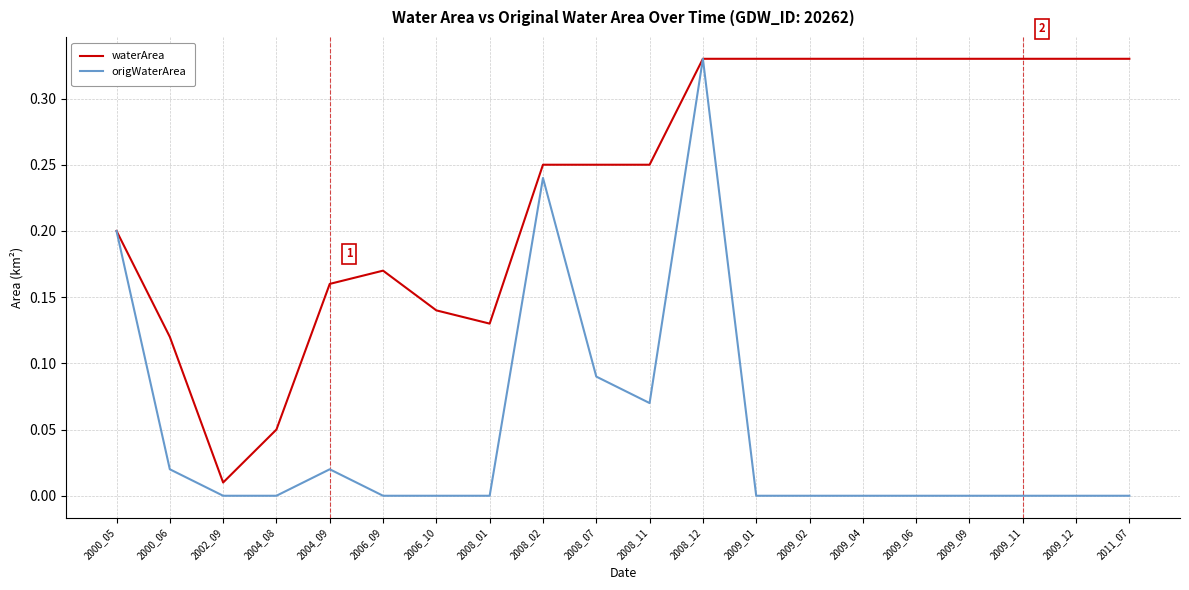

Which series has the largest total across all categories?

waterArea